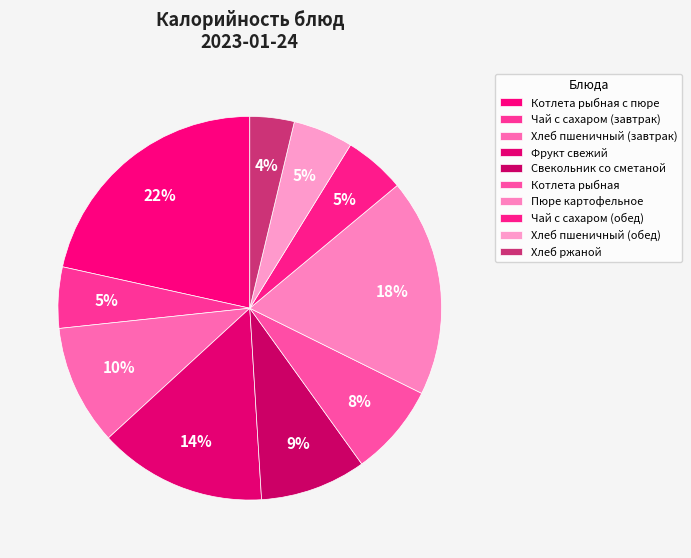

Does Хлеб пшеничный (обед) account for over 50% of the chart?

No